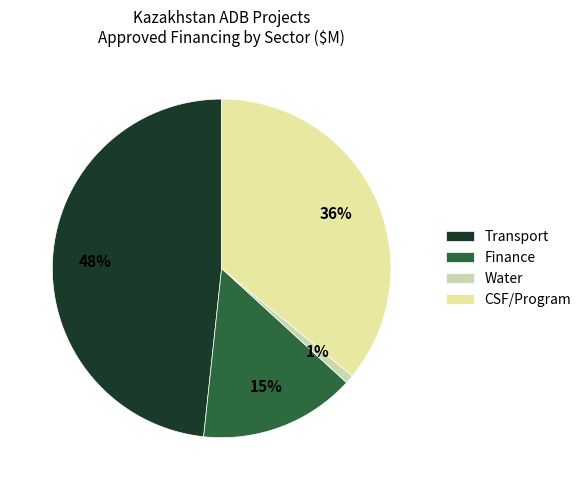

Is the sum of Finance and Transport greater than half?

Yes